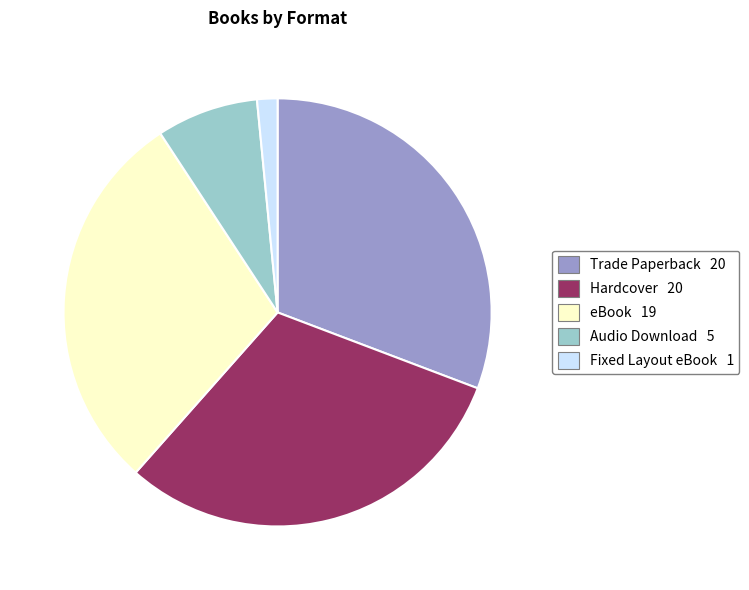

Combined, do Audio Download and Hardcover account for over 50%?

No